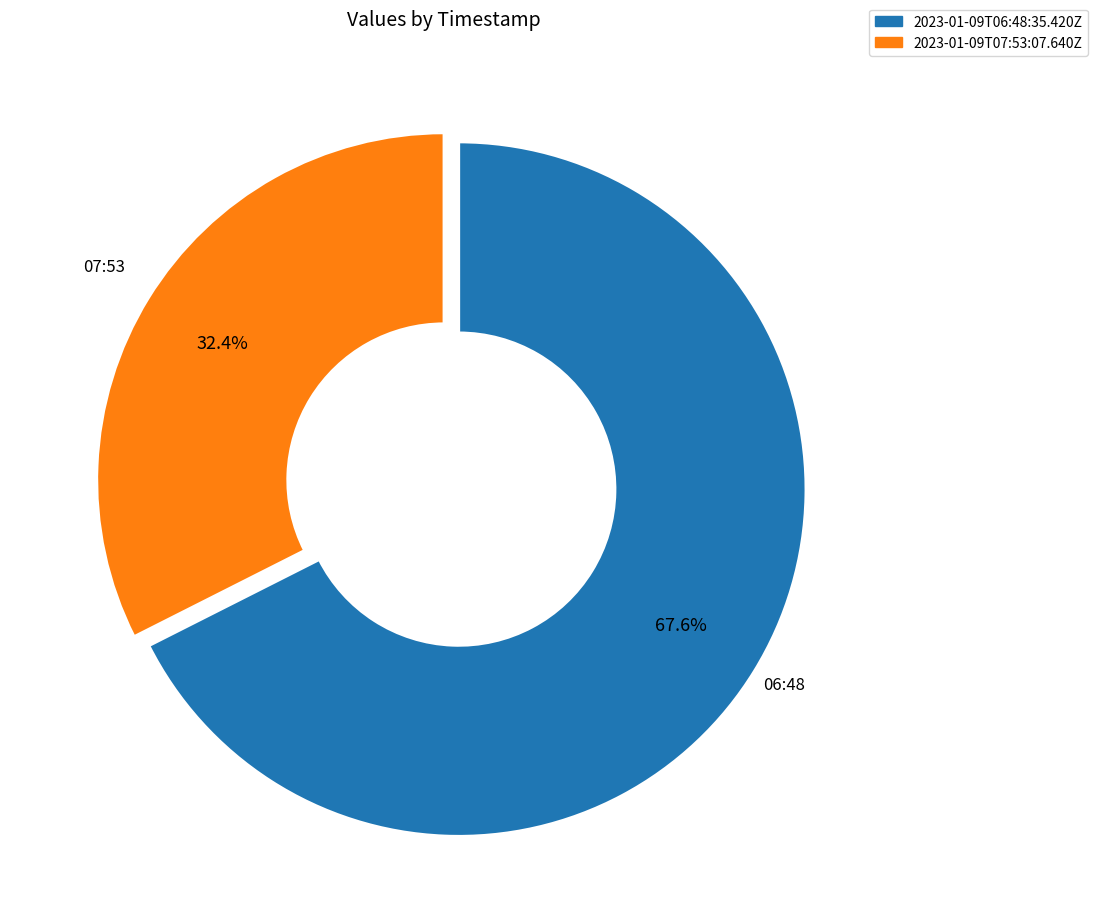

True or false: 2023-01-09T07:53:07.640Z accounts for 46% of the total.

False